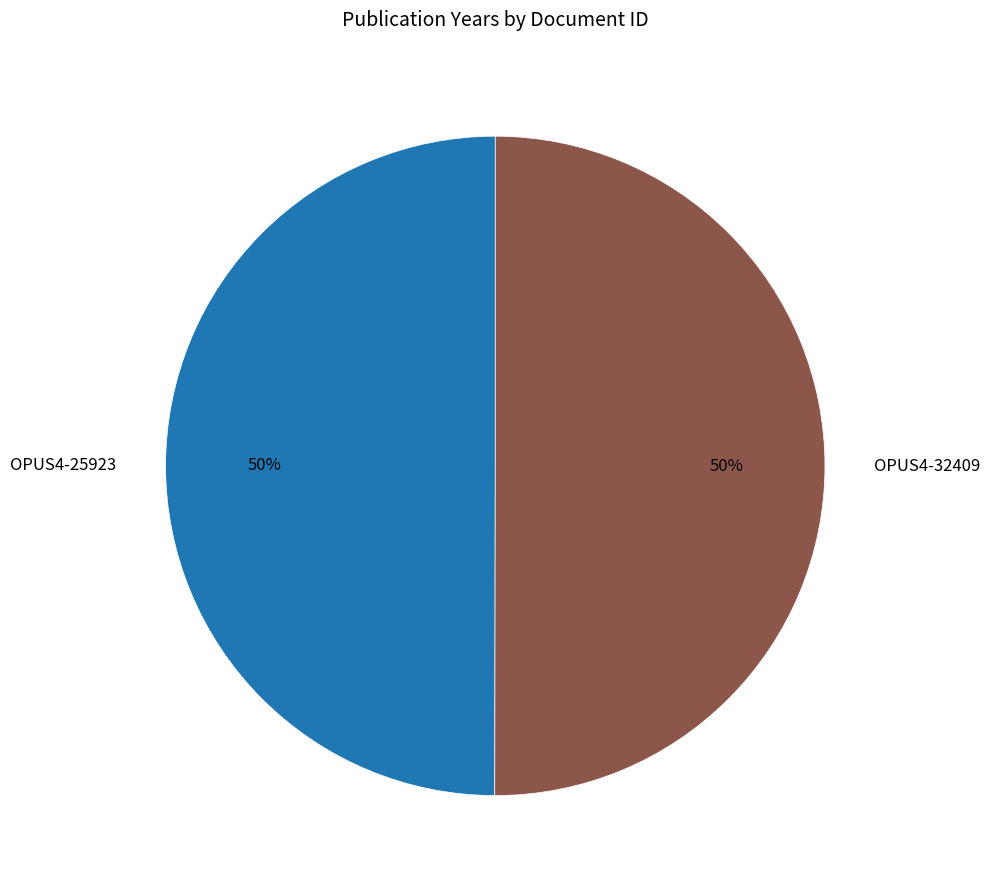

Is it true that OPUS4-32409 is 50% of the pie?

True